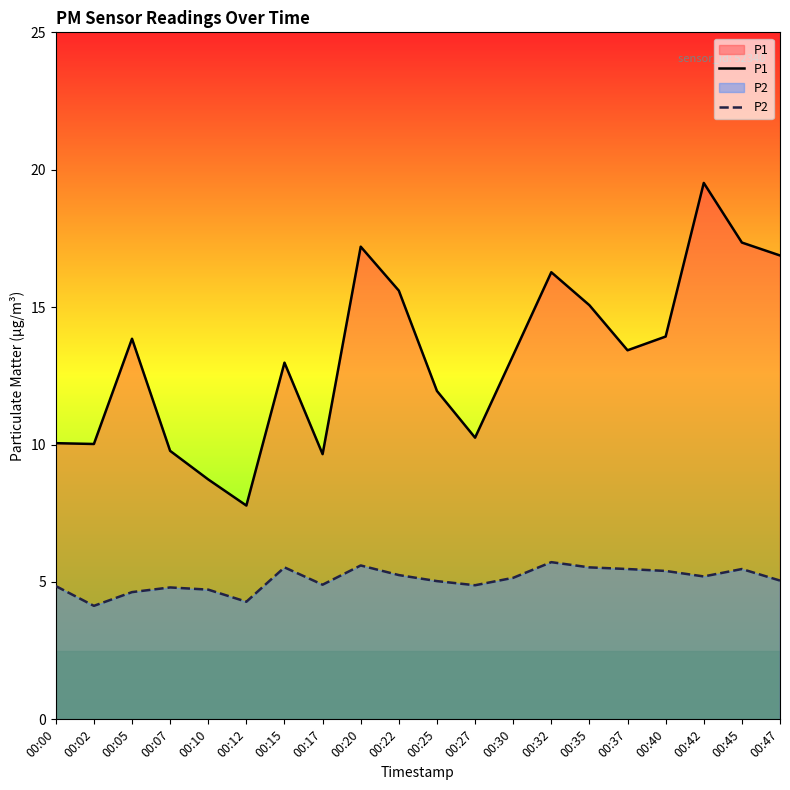

What is the value of the P2 point at the 13th from the left?

5.2